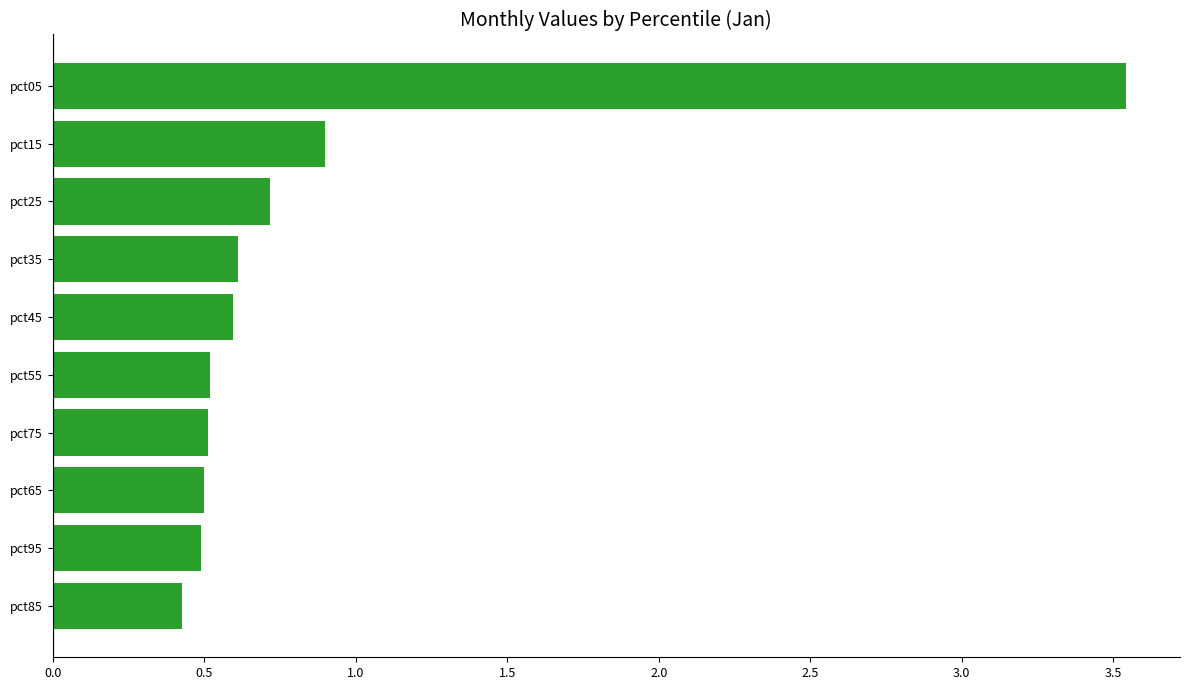

Which category has the highest value across all series?

pct05